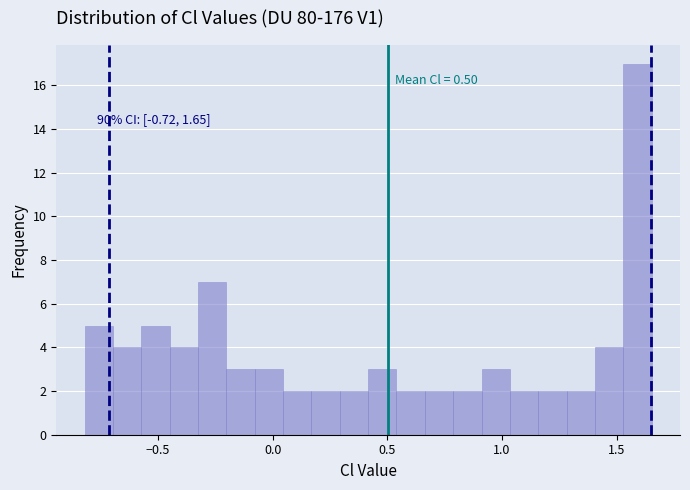

Around what value on the x-axis is the tallest bar? Give the approximate position of its centre, as read against the axis.

1.60